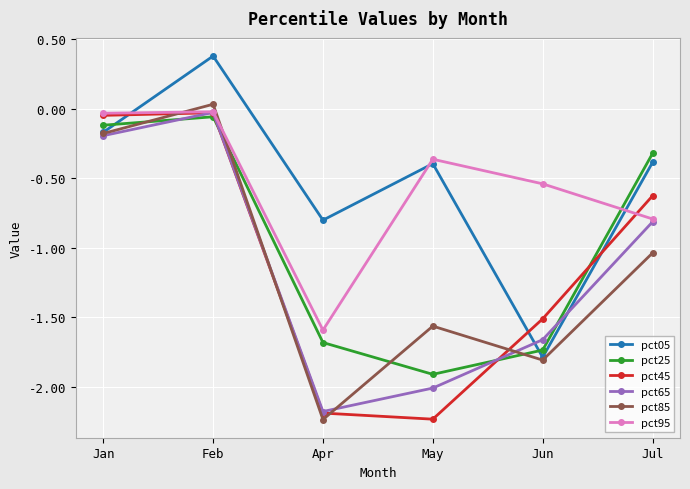

True or false: pct05 has a value of -0.2 at Jan.

True